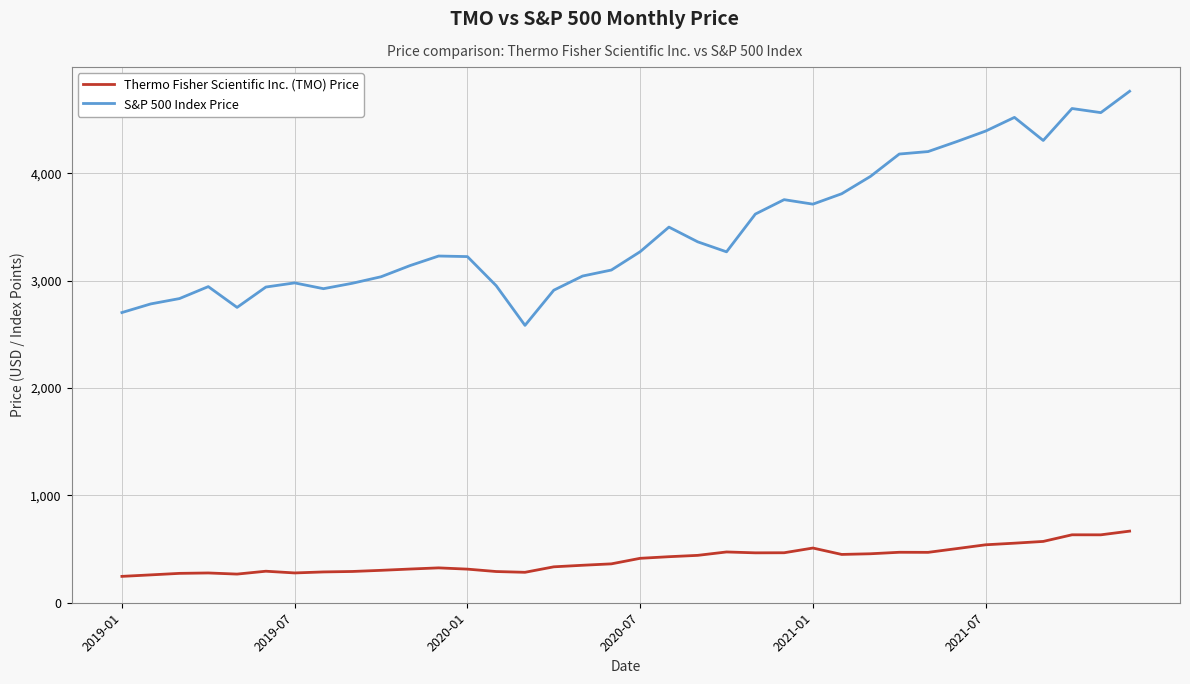

Rank the series by their average value, from lowest to highest.

Thermo Fisher Scientific Inc. (TMO) Price, S&P 500 Index Price